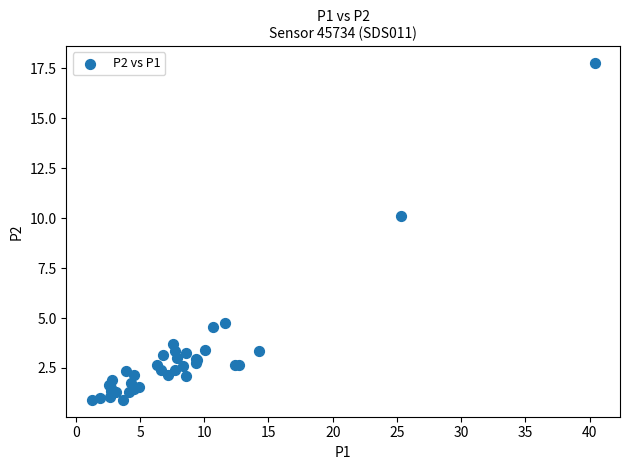

What Y value in the scatter plot is closest to 9?

10.1